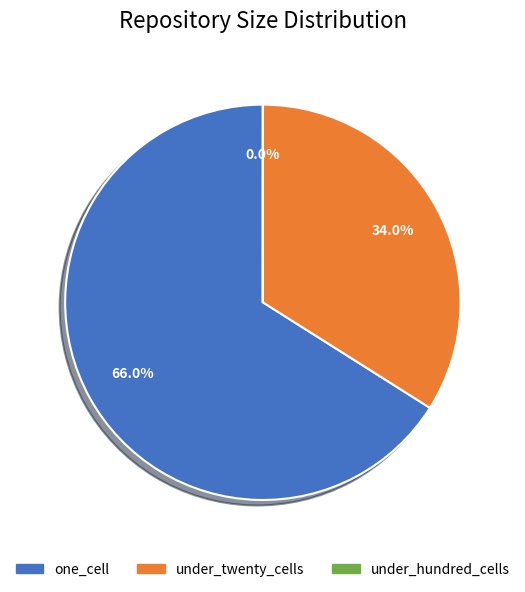

Is there any slice that represents more than half of the pie?

Yes